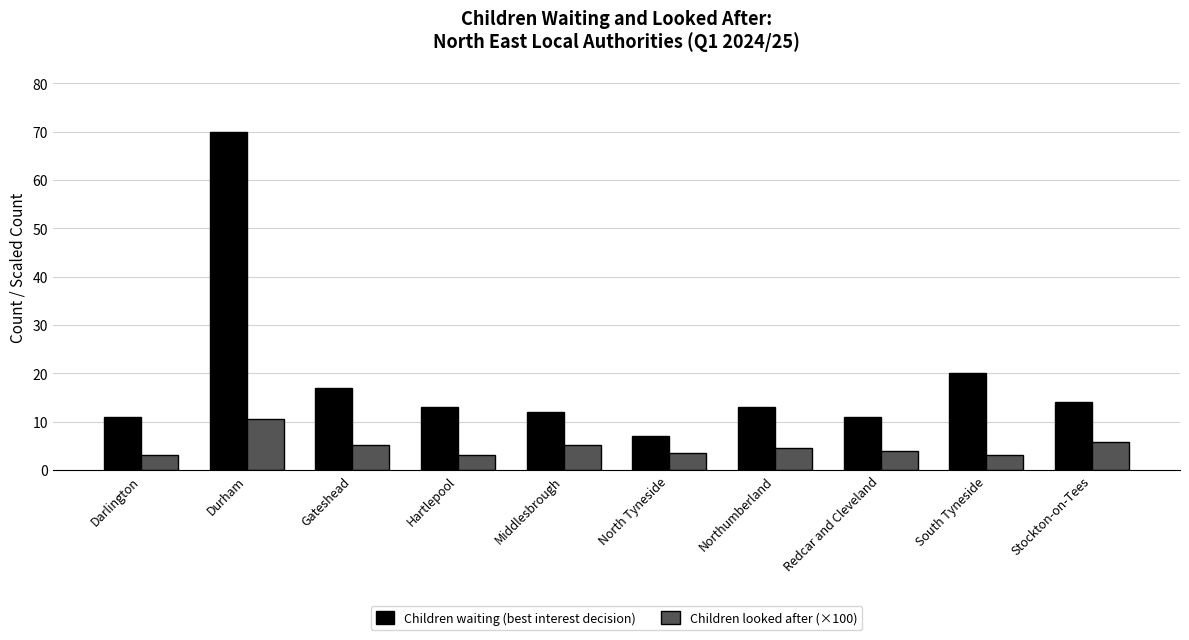

At how many categories does at least one series exceed 46?

1